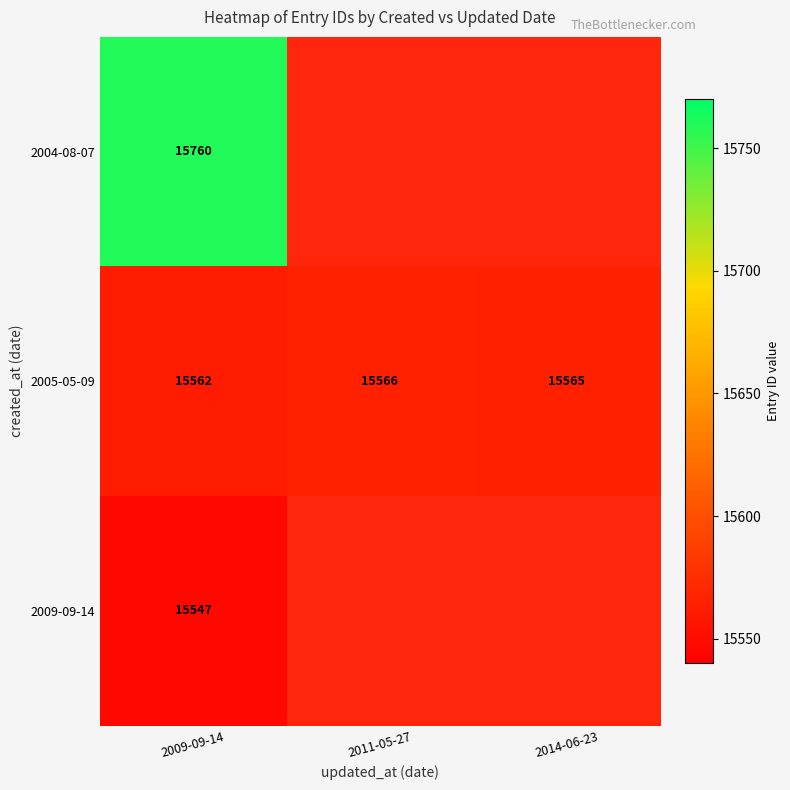

Between 2011-05-27 and 2009-09-14, which is larger?

2009-09-14